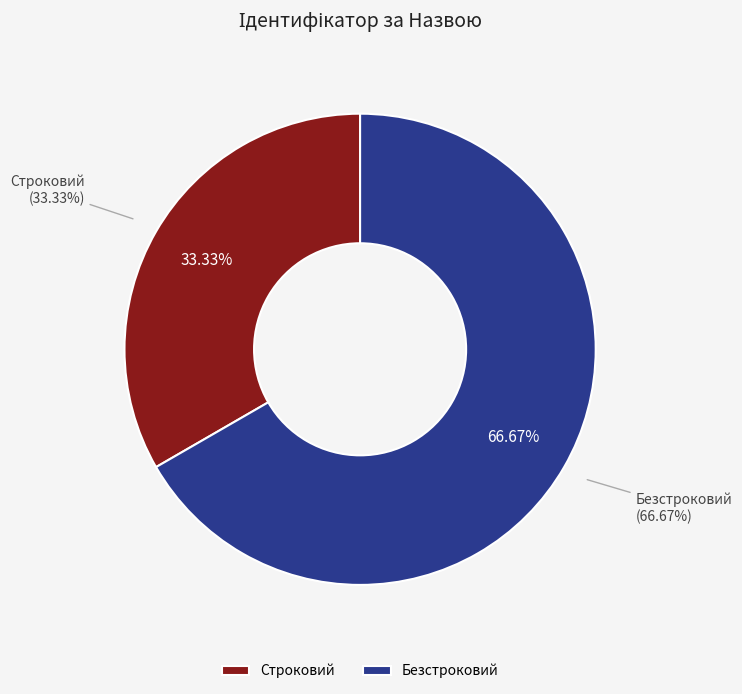

What percentage is NOT represented by Безстроковий?

33.3%